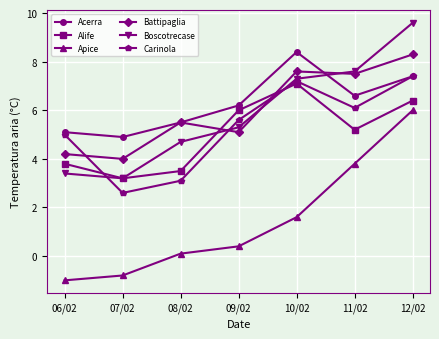

The Acerra series shows 8.4 at 10/02. True or false?

True